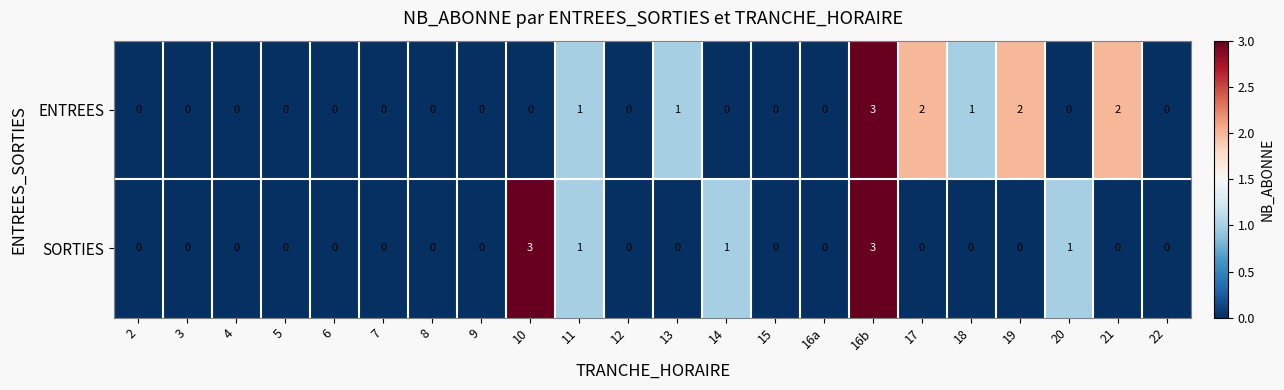

Which series has the largest total across all categories?

ENTREES